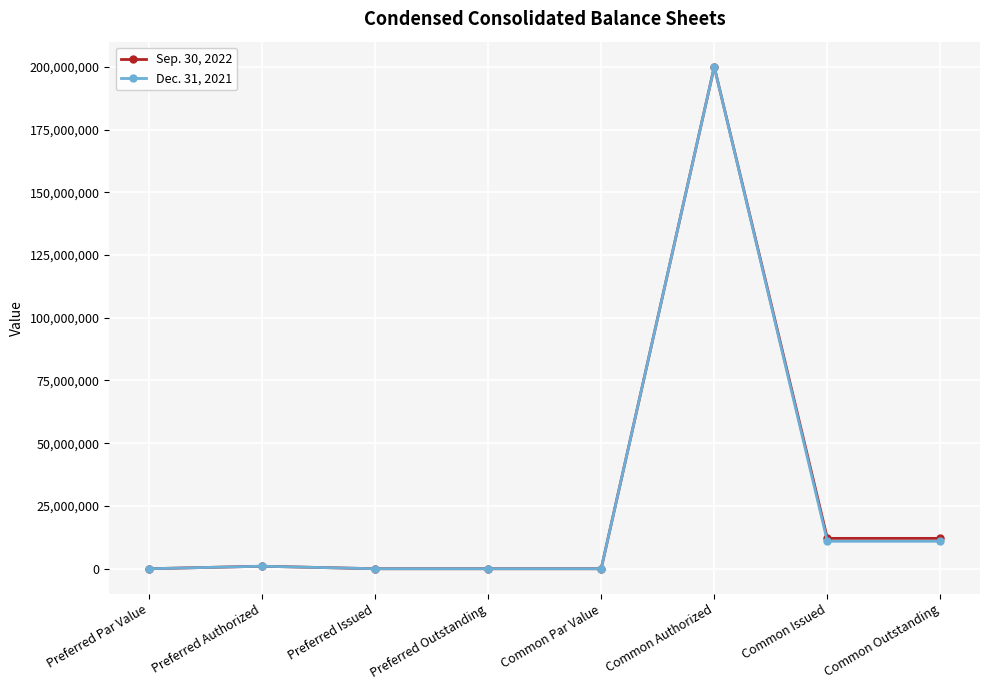

Count the number of categories in the chart.

8